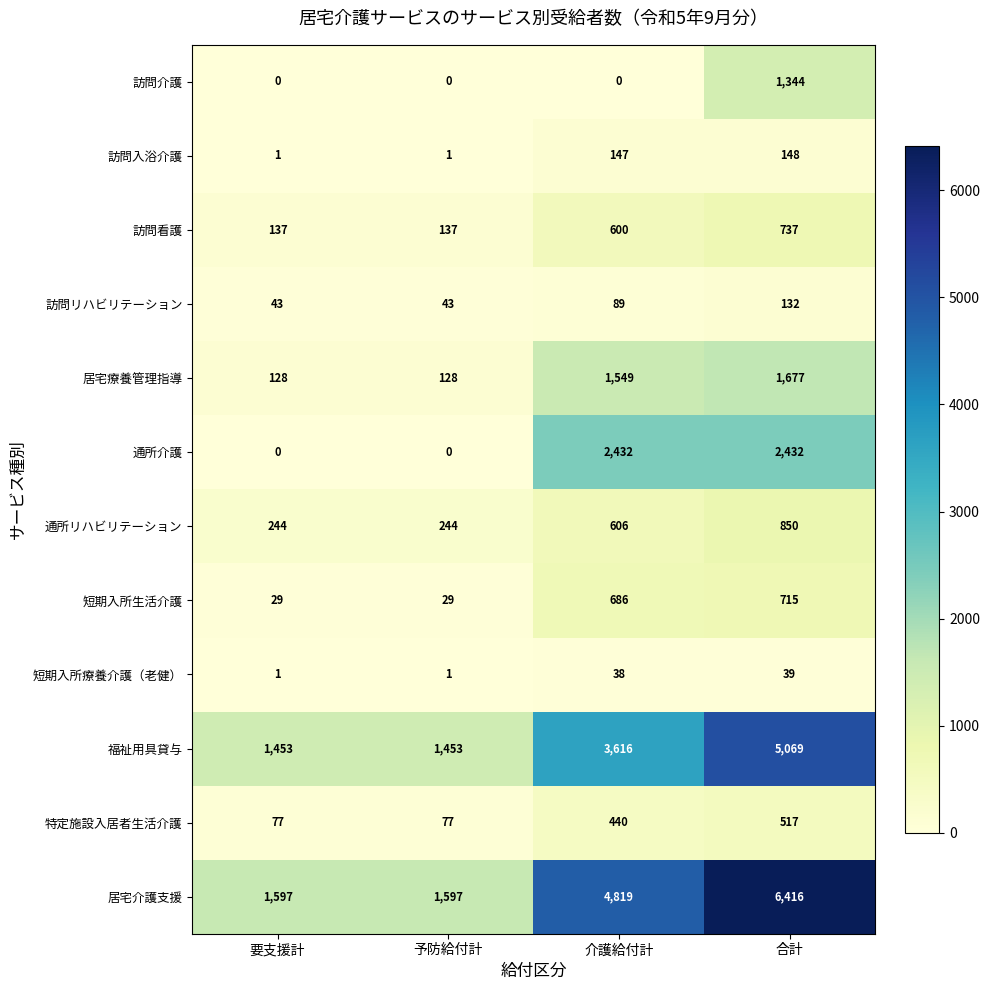

What is the difference between the maximum and minimum values in the 福祉用具貸与 series?

3616